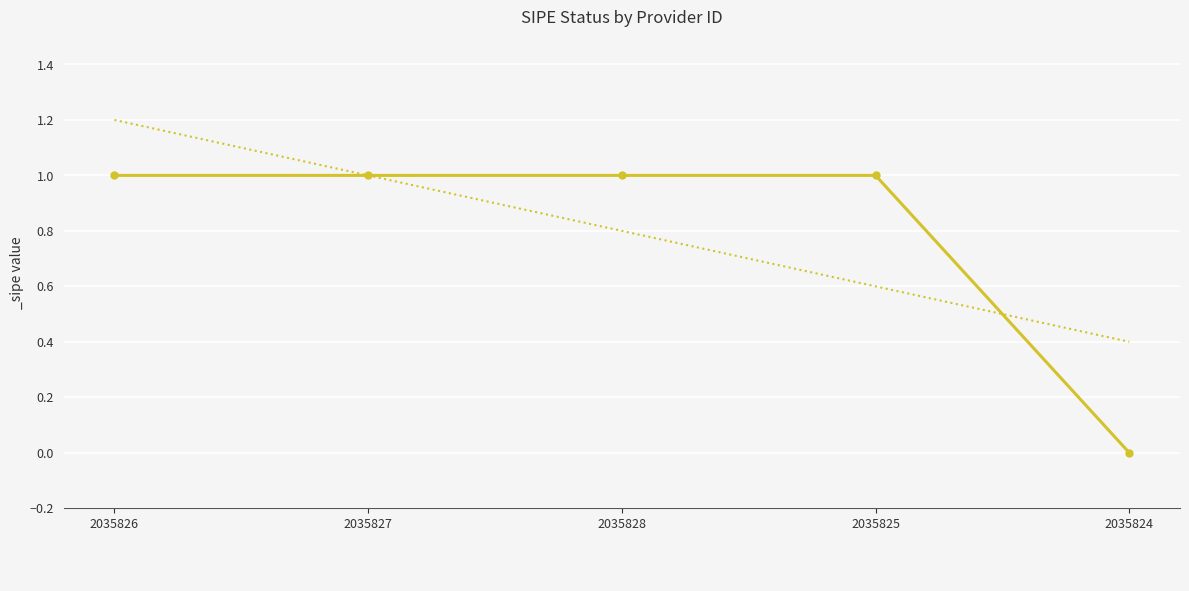

What position from the right is 2035826?

5